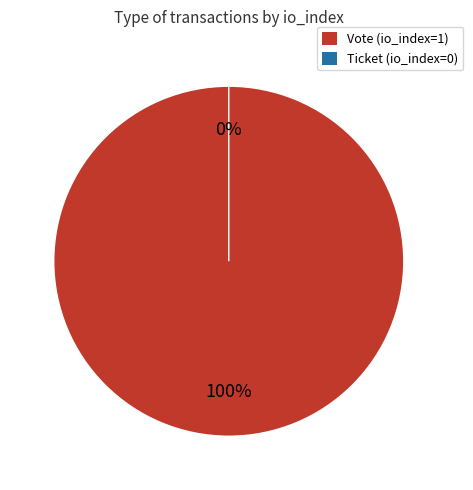

Count the number of slices in the pie.

2